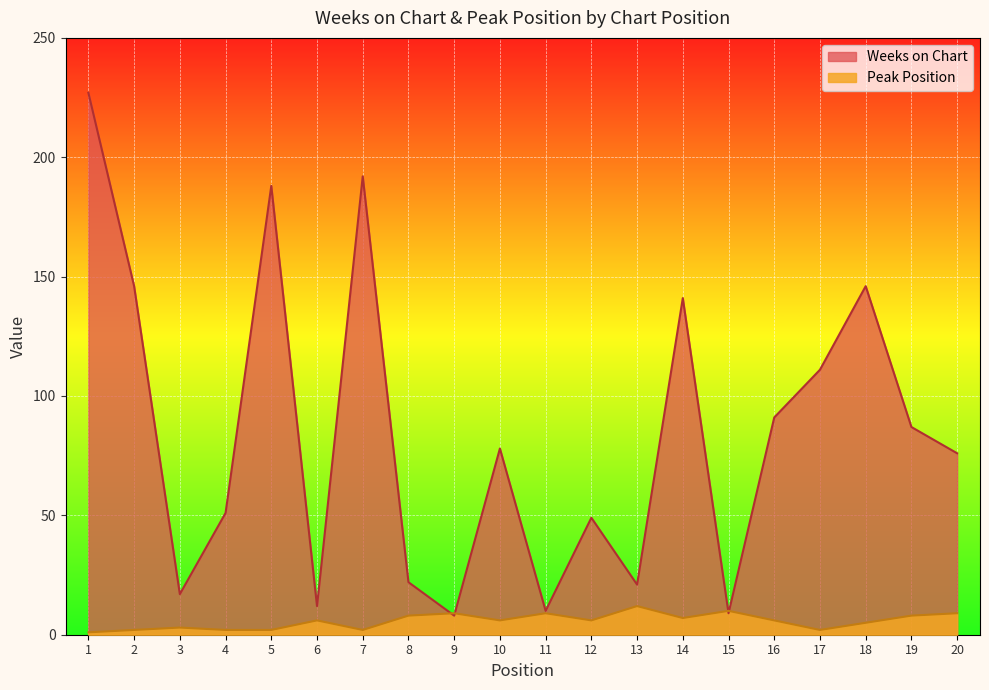

How many values in the Peak Position series are below 6?

8